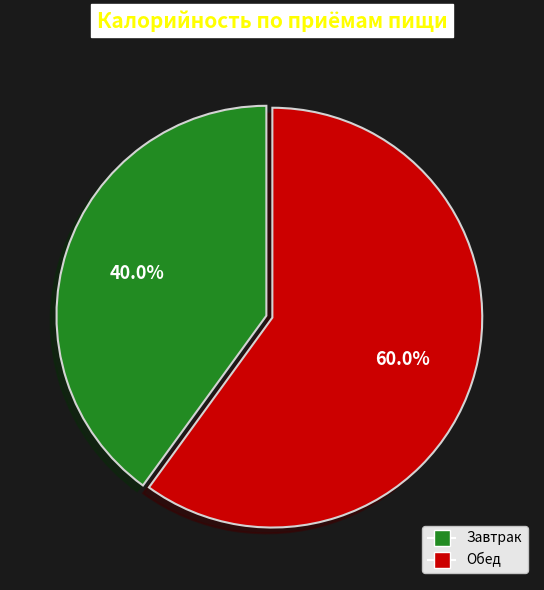

To the nearest percent, what is the average slice percentage?

50%